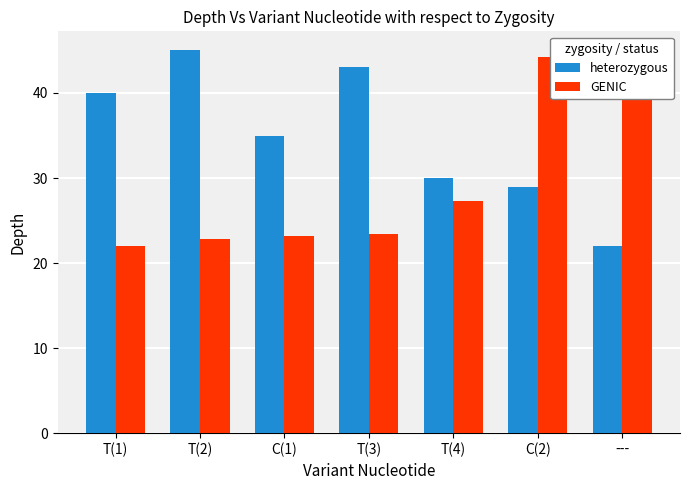

What are all the series names shown in the legend?

heterozygous, GENIC